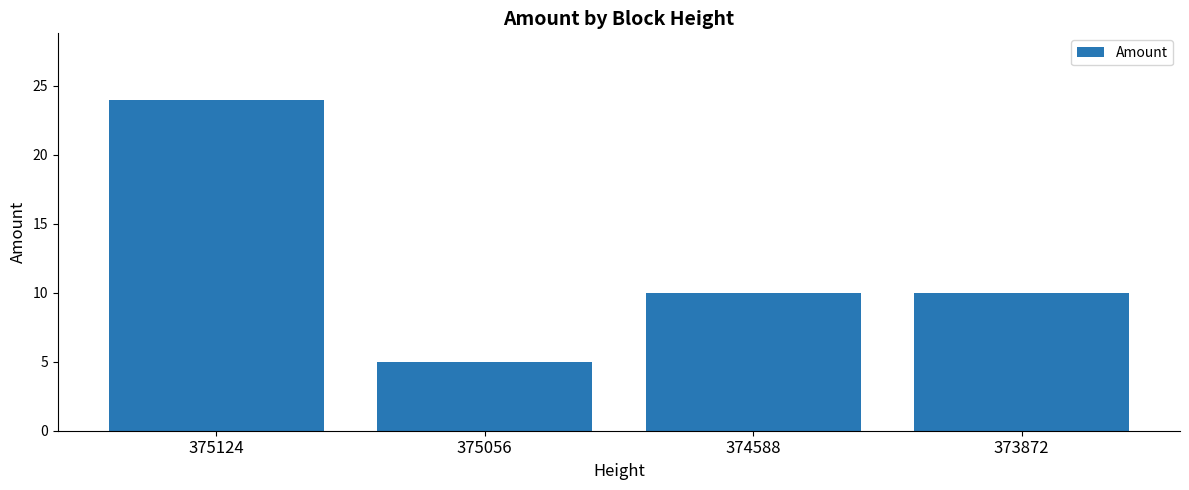

What is the difference between the second highest and minimum values?

5